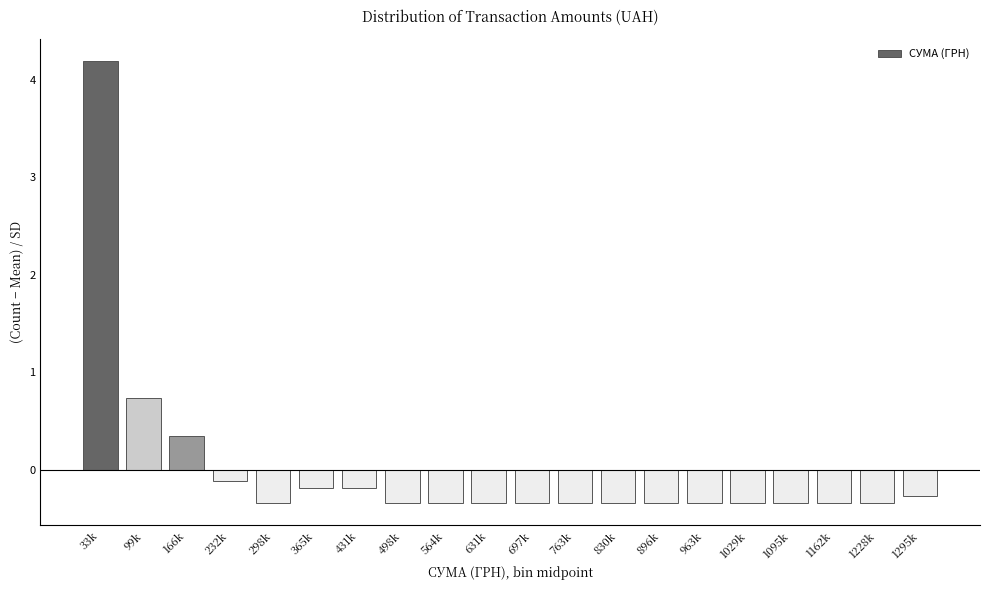

Reading left to right, what are all the values shown in this chart?

4.2	0.7	0.3	-0.1	-0.3	-0.2	-0.2	-0.3	-0.3	-0.3	-0.3	-0.3	-0.3	-0.3	-0.3	-0.3	-0.3	-0.3	-0.3	-0.3